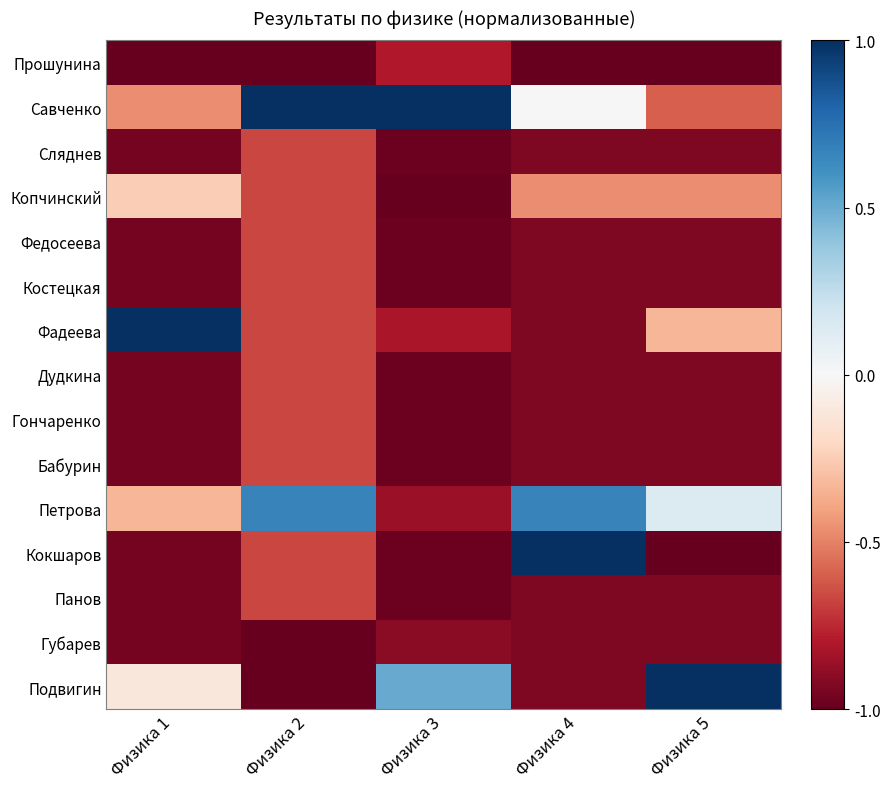

List the series in order of their peak value, highest first.

Савченко, Фадеева, Кокшаров, Подвигин, Петрова, Копчинский, Сляднев, Федосеева, Костецкая, Дудкина, Гончаренко, Бабурин, Панов, Прошунина, Губарев